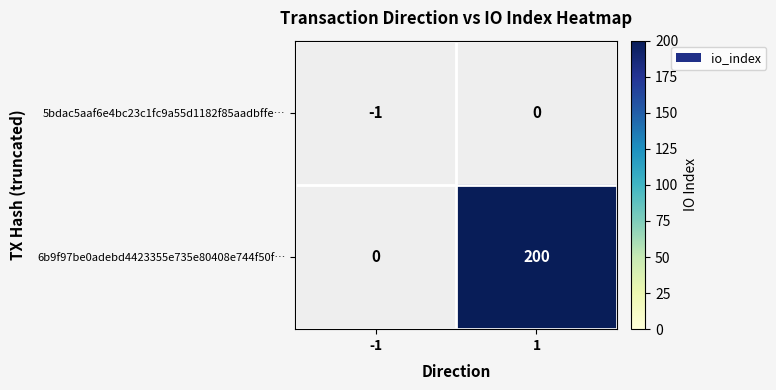

The 5bdac5aaf6e4bc23c1fc9a55d1182f85aadbffe… series shows 0 at -1. True or false?

False